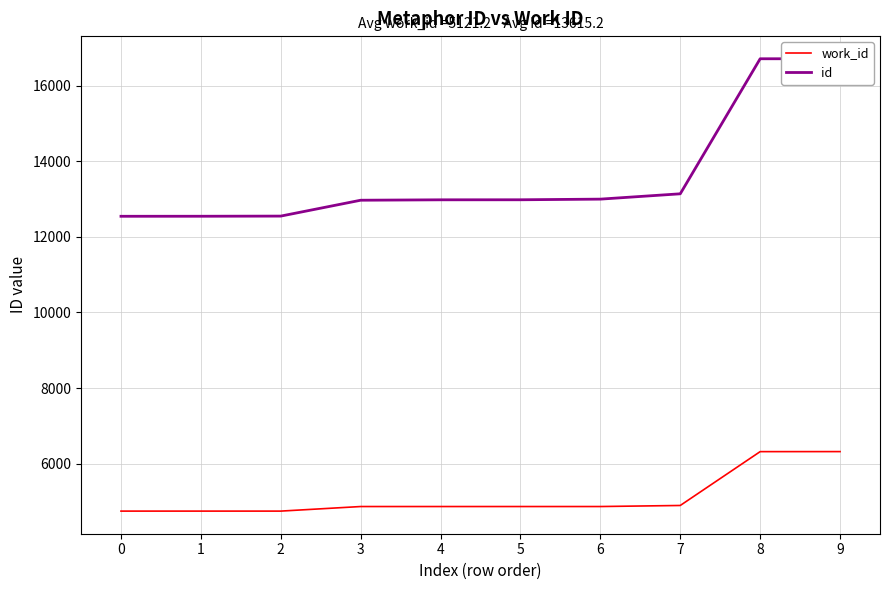

Rank the series at 4 from lowest to highest value.

work_id, id